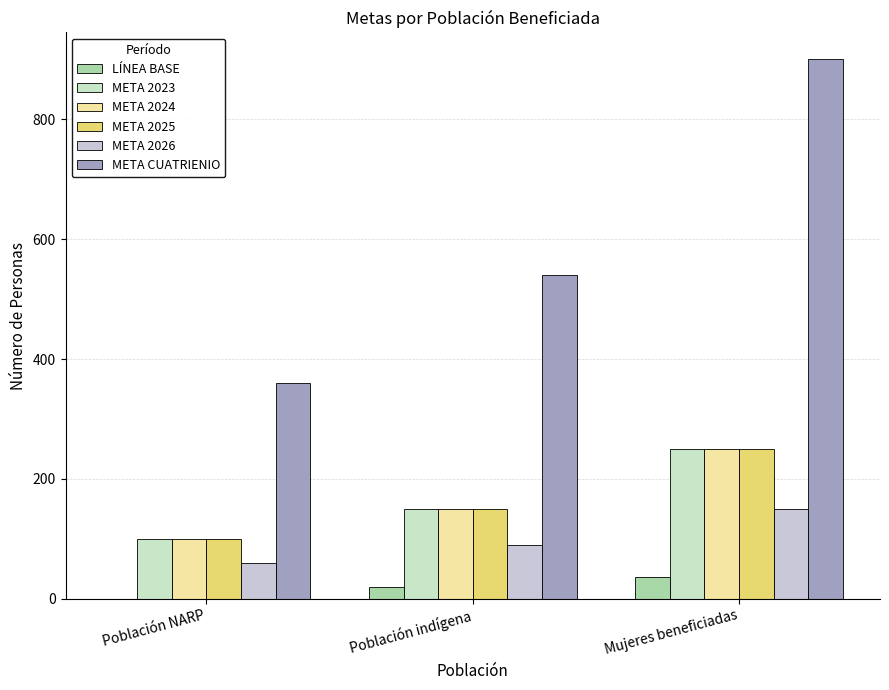

At which category is the sum across all series the highest?

Mujeres beneficiadas